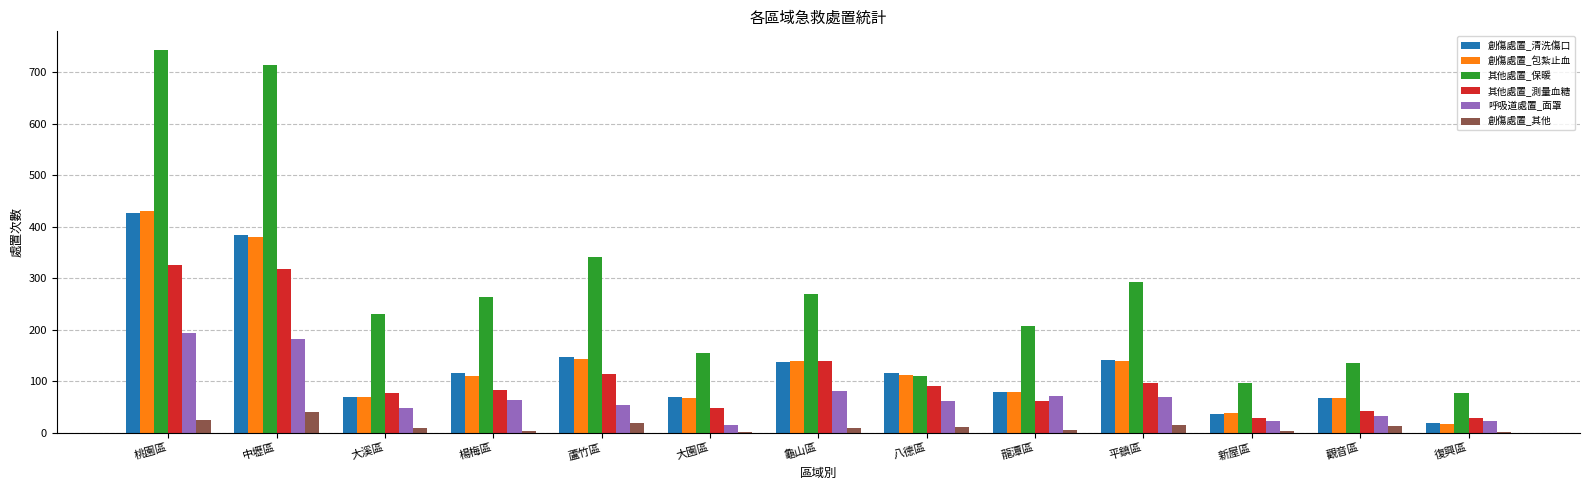

The value of 呼吸道處置_面罩 at 蘆竹區 is 23. True or false?

False